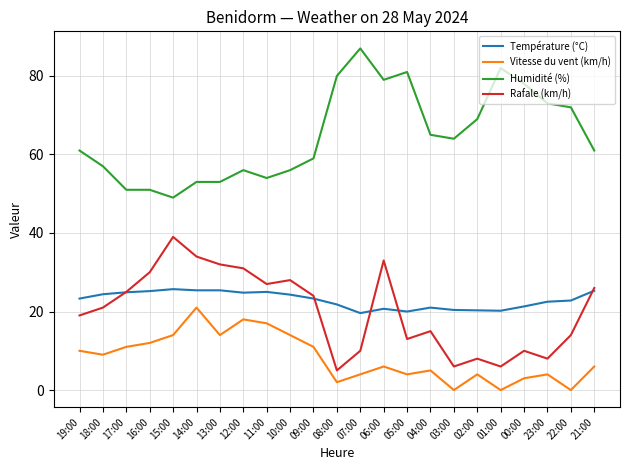

Is it true that Rafale (km/h) equals 30.0 at 16:00?

True